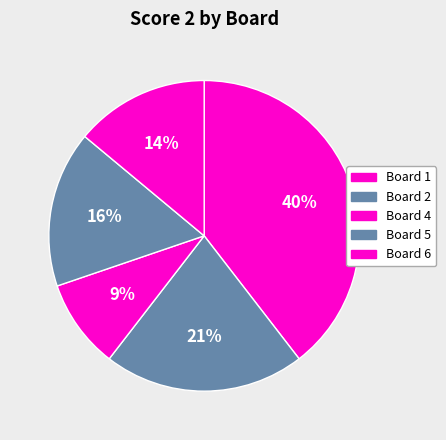

Does Board 4 account for over 50% of the chart?

No